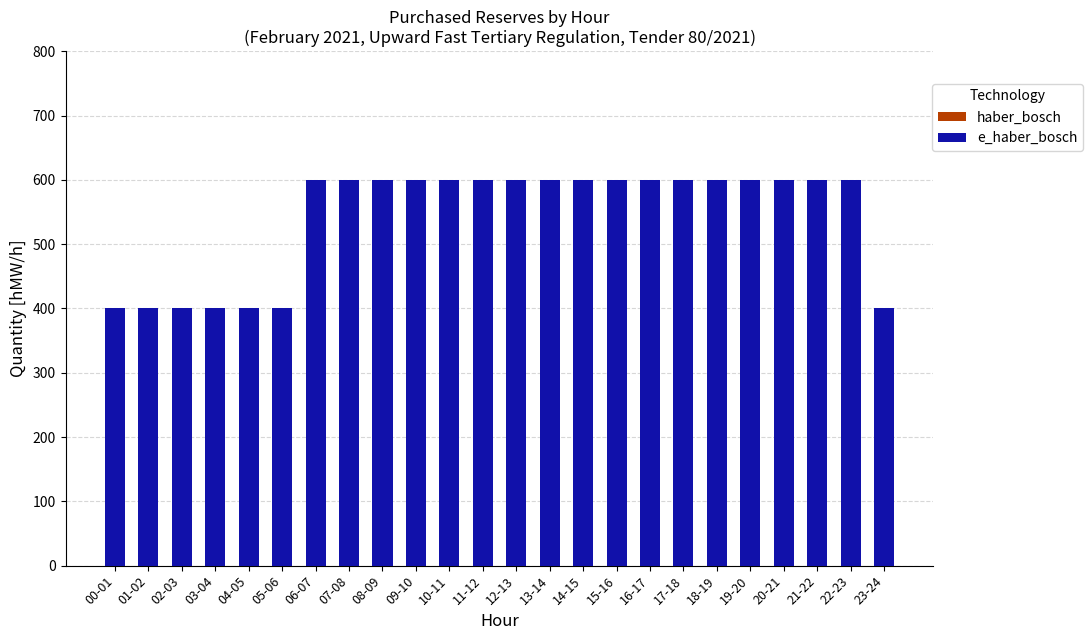

Reading left to right, extract all data points from this chart.

00-01=400	01-02=400	02-03=400	03-04=400	04-05=400	05-06=400	06-07=600	07-08=600	08-09=600	09-10=600	10-11=600	11-12=600	12-13=600	13-14=600	14-15=600	15-16=600	16-17=600	17-18=600	18-19=600	19-20=600	20-21=600	21-22=600	22-23=600	23-24=400